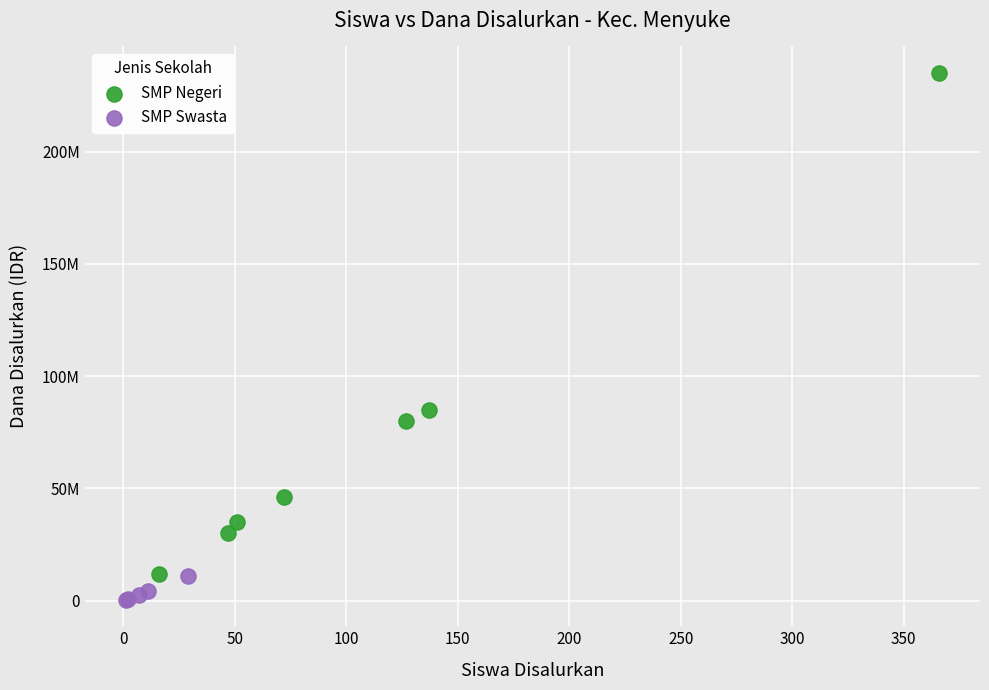

Which series reaches the maximum Y coordinate?

SMP Negeri